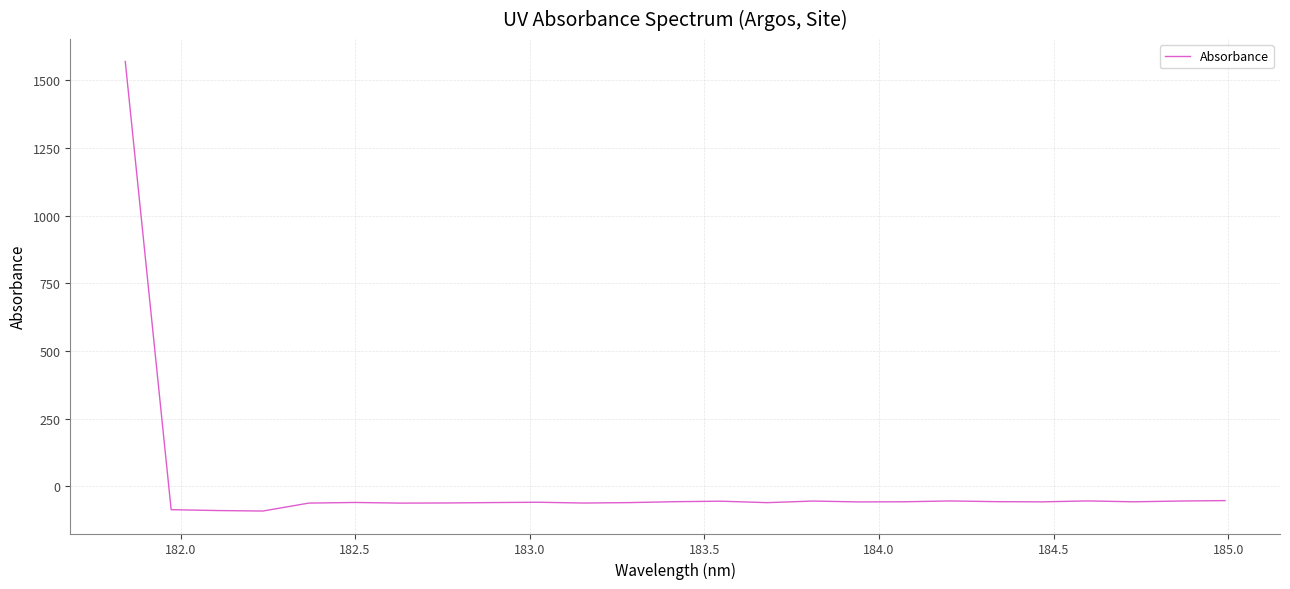

What is the maximum value shown in the chart?

1569.9